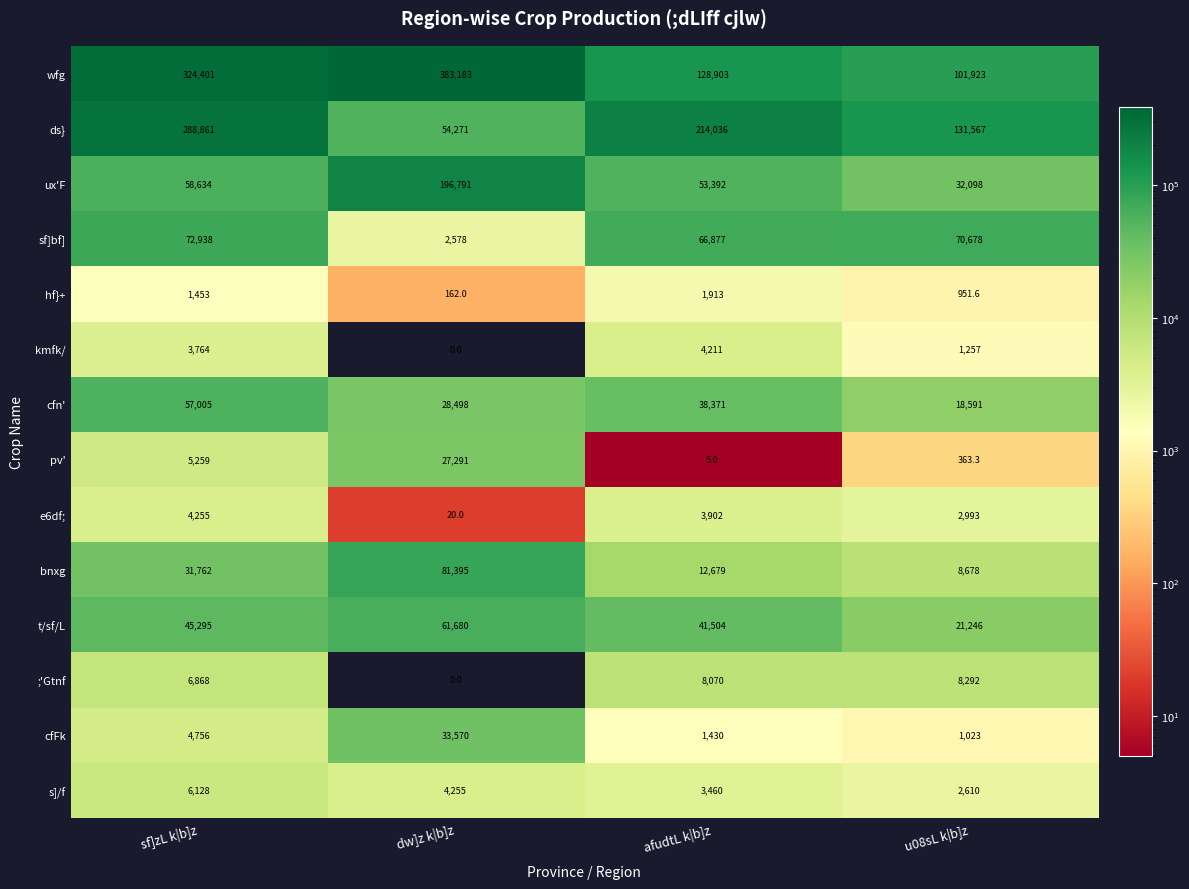

What is the spread (max minus min) of values at sf]zL k|b]z?

322948.0